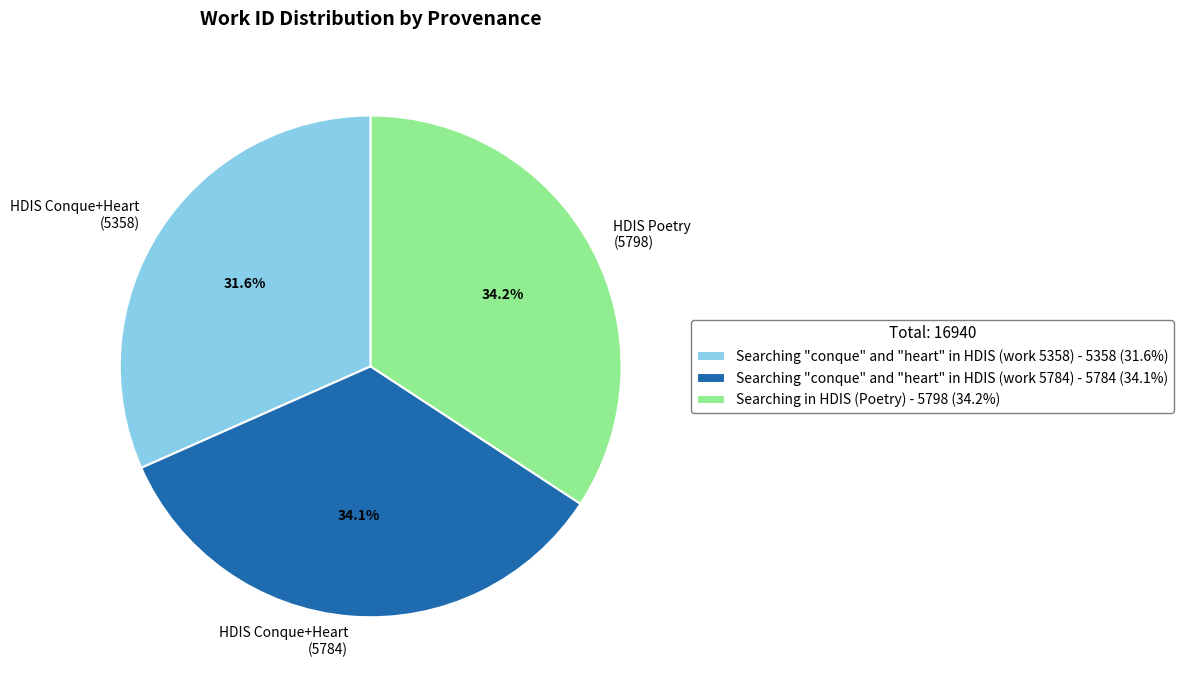

Is Searching "conque" and "heart" in HDIS (work 5784) the majority of the pie?

No